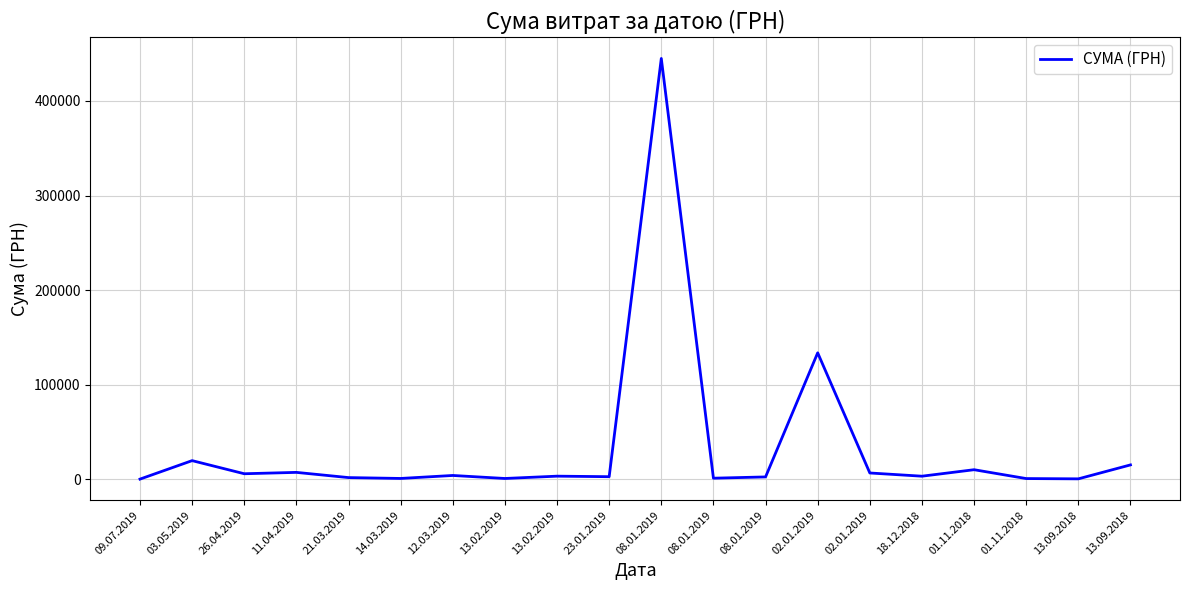

Between 13.09.2018 and 08.01.2019, which is larger?

13.09.2018